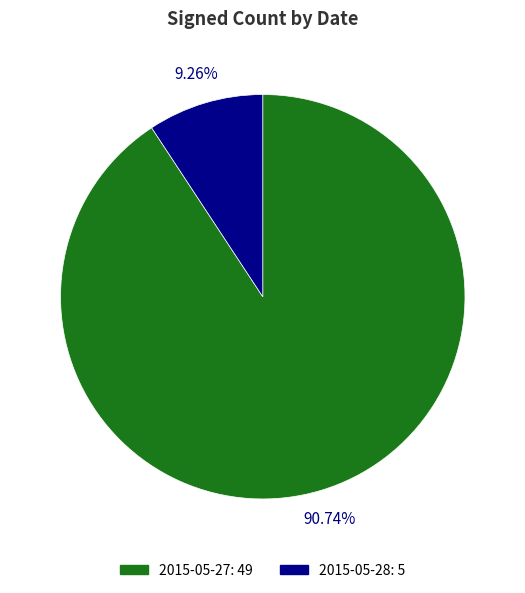

Does any single category account for the majority?

Yes